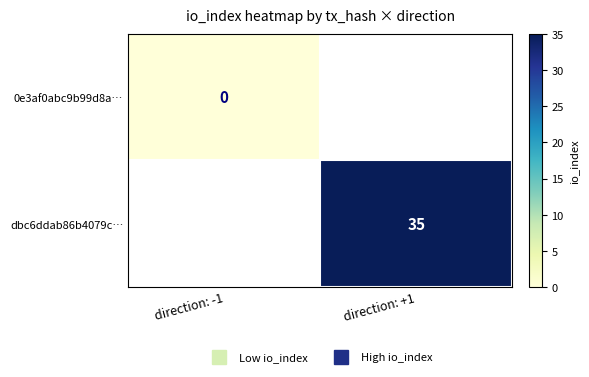

How many distinct data groups are displayed?

2